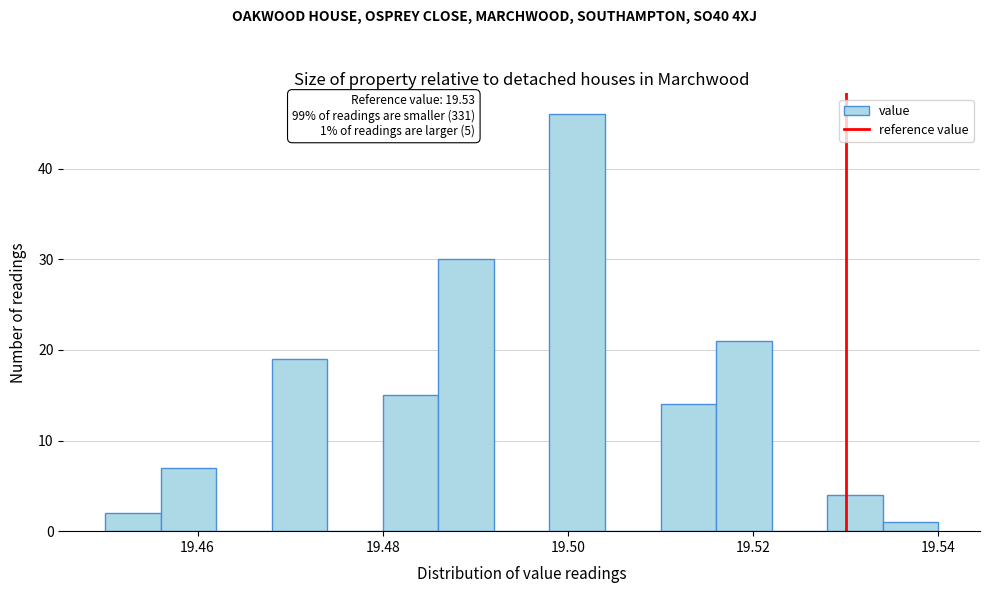

Read against the x-axis, roughly where is the centre of the tallest bar?

19.502